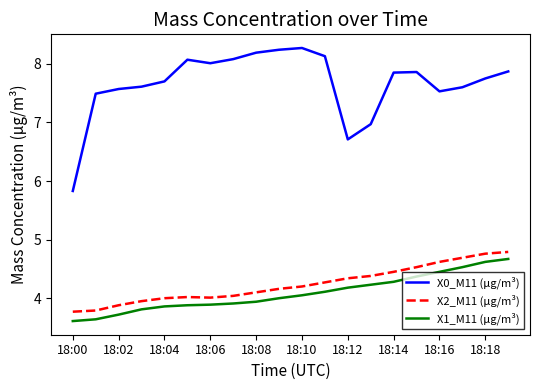

Which series has the largest total across all categories?

X0_M11 (μg/m³)